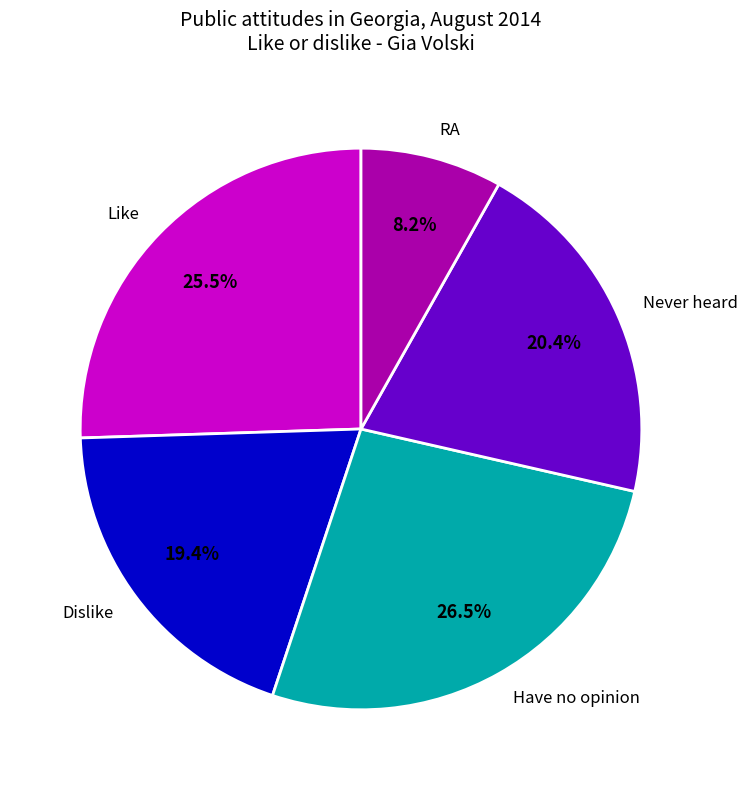

To the nearest percent, what is the average slice percentage?

20%